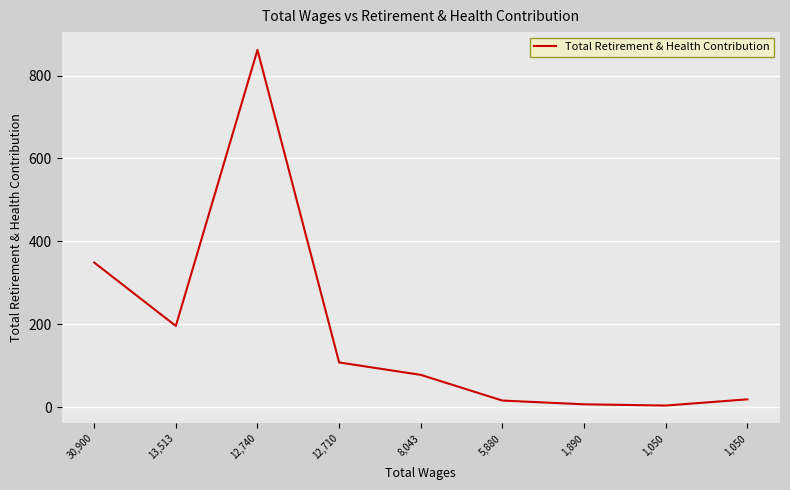

True or false: the data shows 169 at 12,710.

False